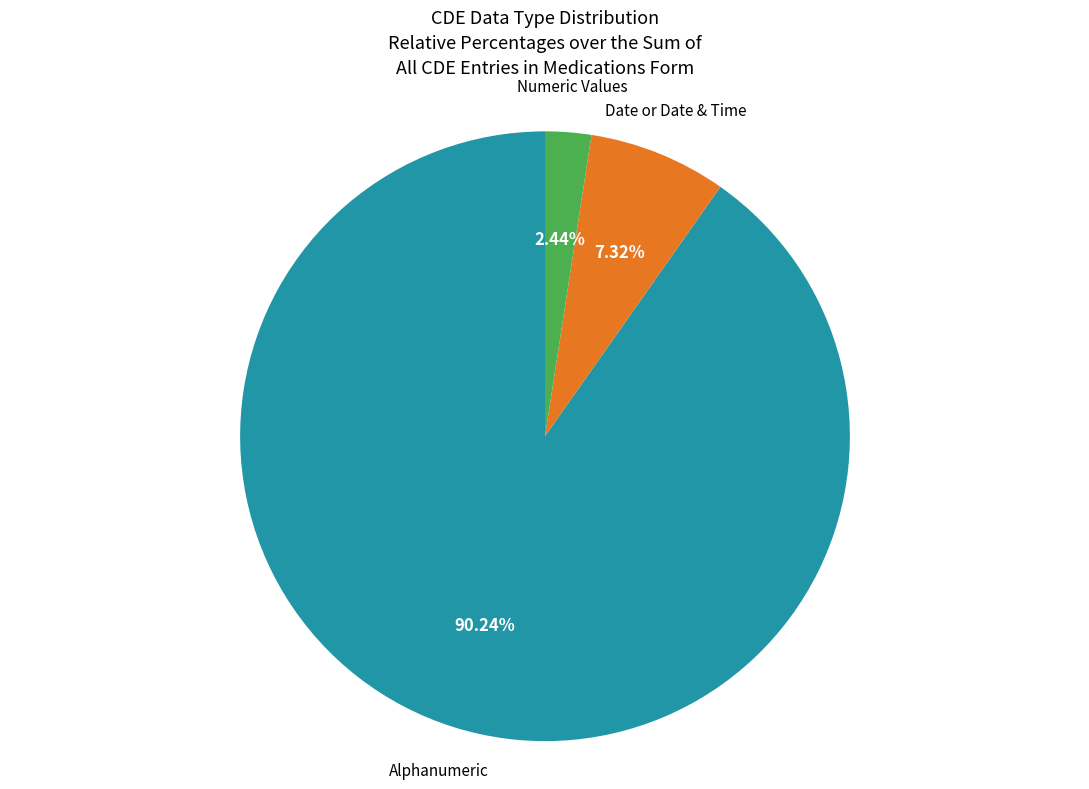

Does any single category account for the majority?

Yes